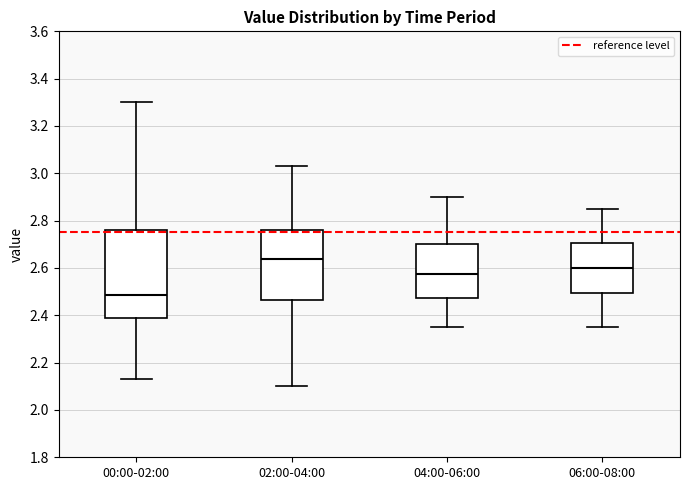

Reading left to right, read every box against the y-axis: the position of its median line, the range the box covers, and the ends of its whiskers. The values are not printed on the chart, so give them approximately, as read against the axis.

00:00-02:00: median 2.48, box 2.38 to 2.76, whiskers 2.14 to 3.30
02:00-04:00: median 2.64, box 2.46 to 2.76, whiskers 2.10 to 3.04
04:00-06:00: median 2.58, box 2.48 to 2.70, whiskers 2.36 to 2.90
06:00-08:00: median 2.60, box 2.50 to 2.70, whiskers 2.36 to 2.86